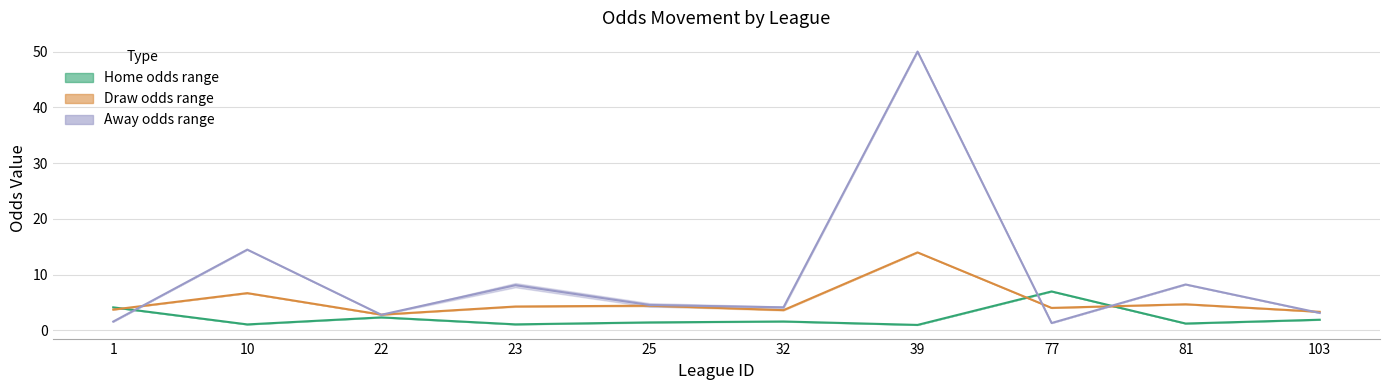

What is the difference between the second highest and minimum values in the last_draw series?

13.2